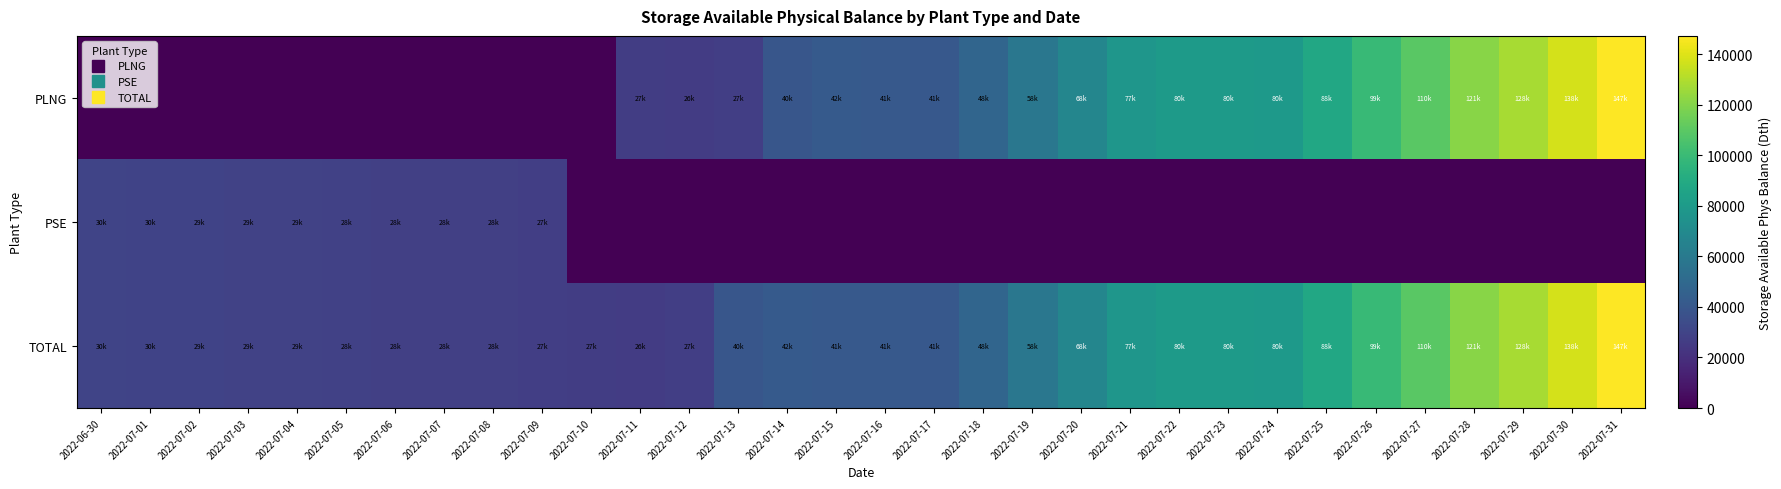

Reading left to right, extract all data points from this chart.

PLNG: 2022-06-30=0.0	2022-07-01=0.0	2022-07-02=0.0	2022-07-03=0.0	2022-07-04=0.0	2022-07-05=0.0	2022-07-06=0.0	2022-07-07=0.0	2022-07-08=0.0	2022-07-09=0.0	2022-07-10=0.0	2022-07-11=26722.8	2022-07-12=26295.9	2022-07-13=27157.8	2022-07-14=39512.8	2022-07-15=41803.2	2022-07-16=41089.0	2022-07-17=40793.4	2022-07-18=48009.4	2022-07-19=58139.6	2022-07-20=67695.2	2022-07-21=77127.6	2022-07-22=80214.3	2022-07-23=80091.2	2022-07-24=79606.8	2022-07-25=88226.6	2022-07-26=99013.6	2022-07-27=109644.6	2022-07-28=120866.6	2022-07-29=128230.3	2022-07-30=137597.1	2022-07-31=147284.1
PSE: 2022-06-30=30113.2	2022-07-01=29793.0	2022-07-02=29472.9	2022-07-03=29160.9	2022-07-04=28840.7	2022-07-05=28446.7	2022-07-06=28110.1	2022-07-07=28077.3	2022-07-08=27716.1	2022-07-09=27198.9	2022-07-10=0.0	2022-07-11=0.0	2022-07-12=0.0	2022-07-13=0.0	2022-07-14=0.0	2022-07-15=0.0	2022-07-16=0.0	2022-07-17=0.0	2022-07-18=0.0	2022-07-19=0.0	2022-07-20=0.0	2022-07-21=0.0	2022-07-22=0.0	2022-07-23=0.0	2022-07-24=0.0	2022-07-25=0.0	2022-07-26=0.0	2022-07-27=0.0	2022-07-28=0.0	2022-07-29=0.0	2022-07-30=0.0	2022-07-31=0.0
TOTAL: 2022-06-30=30113.2	2022-07-01=29793.0	2022-07-02=29472.9	2022-07-03=29160.9	2022-07-04=28840.7	2022-07-05=28446.7	2022-07-06=28110.1	2022-07-07=28077.3	2022-07-08=27716.1	2022-07-09=27198.9	2022-07-10=26722.8	2022-07-11=26295.9	2022-07-12=27157.8	2022-07-13=39512.8	2022-07-14=41803.2	2022-07-15=41220.3	2022-07-16=41089.0	2022-07-17=40793.4	2022-07-18=48009.4	2022-07-19=58139.6	2022-07-20=67695.2	2022-07-21=77127.6	2022-07-22=80214.3	2022-07-23=80091.2	2022-07-24=79606.8	2022-07-25=88226.6	2022-07-26=99013.6	2022-07-27=109644.6	2022-07-28=120866.6	2022-07-29=128230.3	2022-07-30=137597.1	2022-07-31=147284.1